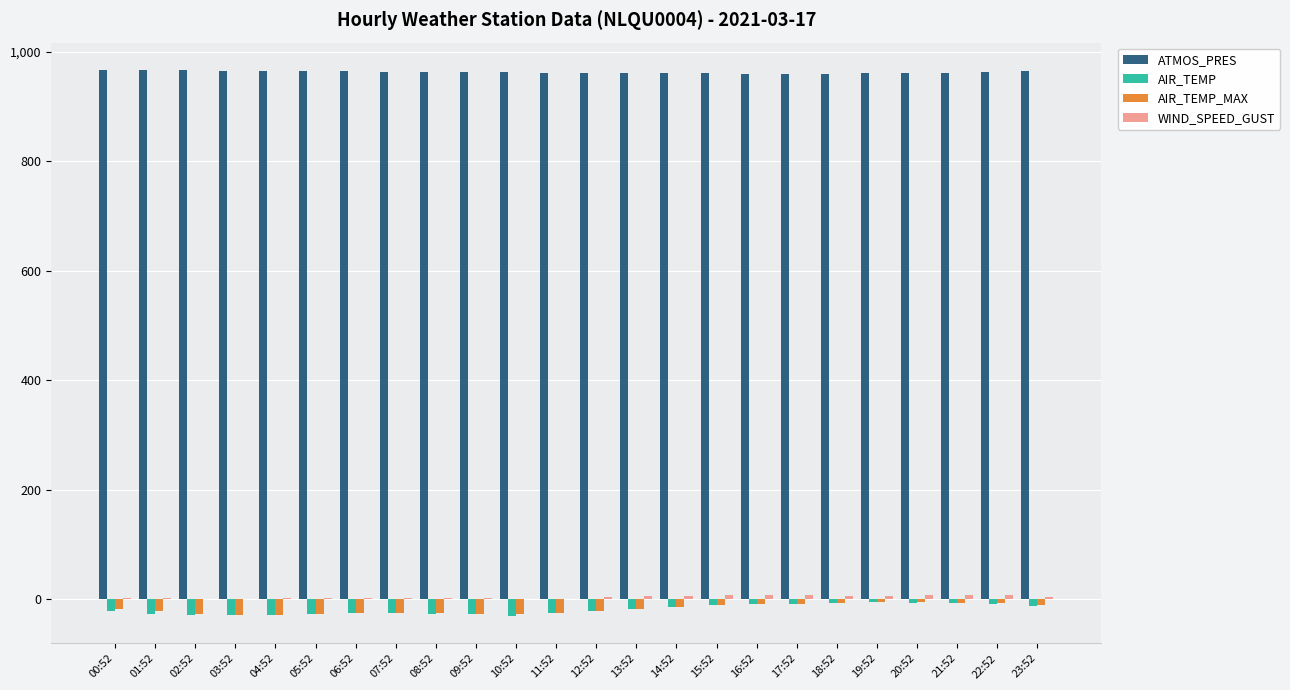

What is the sum of all AIR_TEMP_MAX values?

-424.9